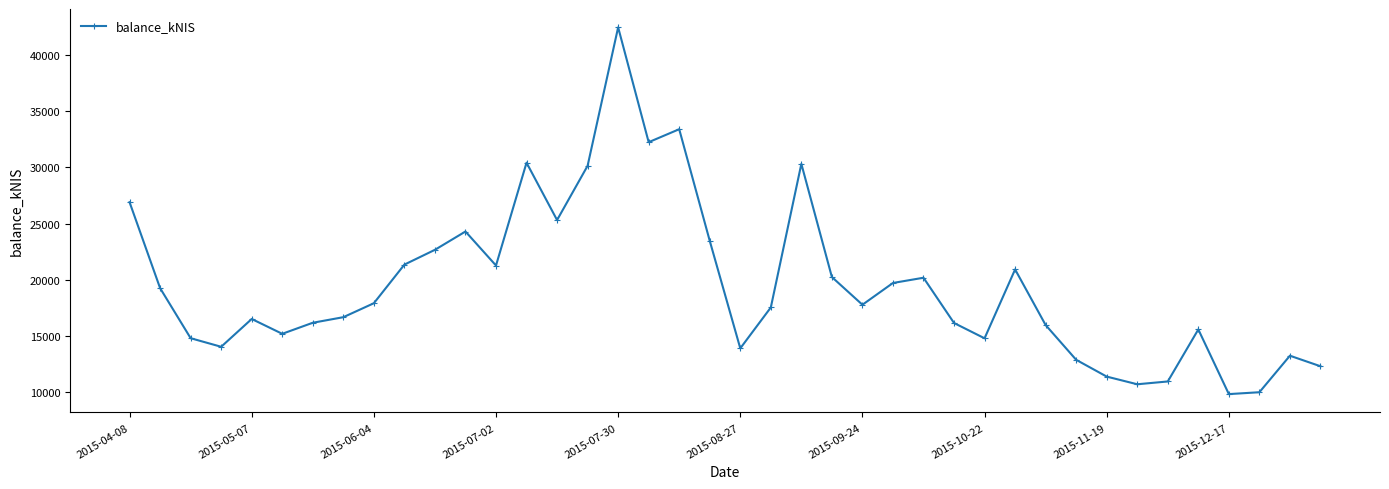

What is the greatest value displayed?

42498.8